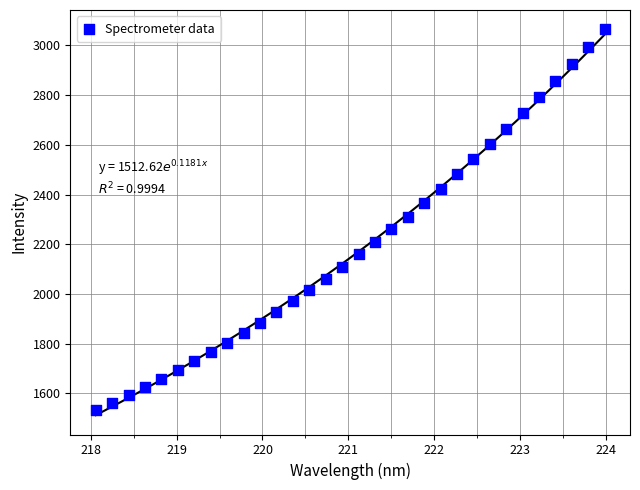

What is the range of X values (max minus min)?

5.9